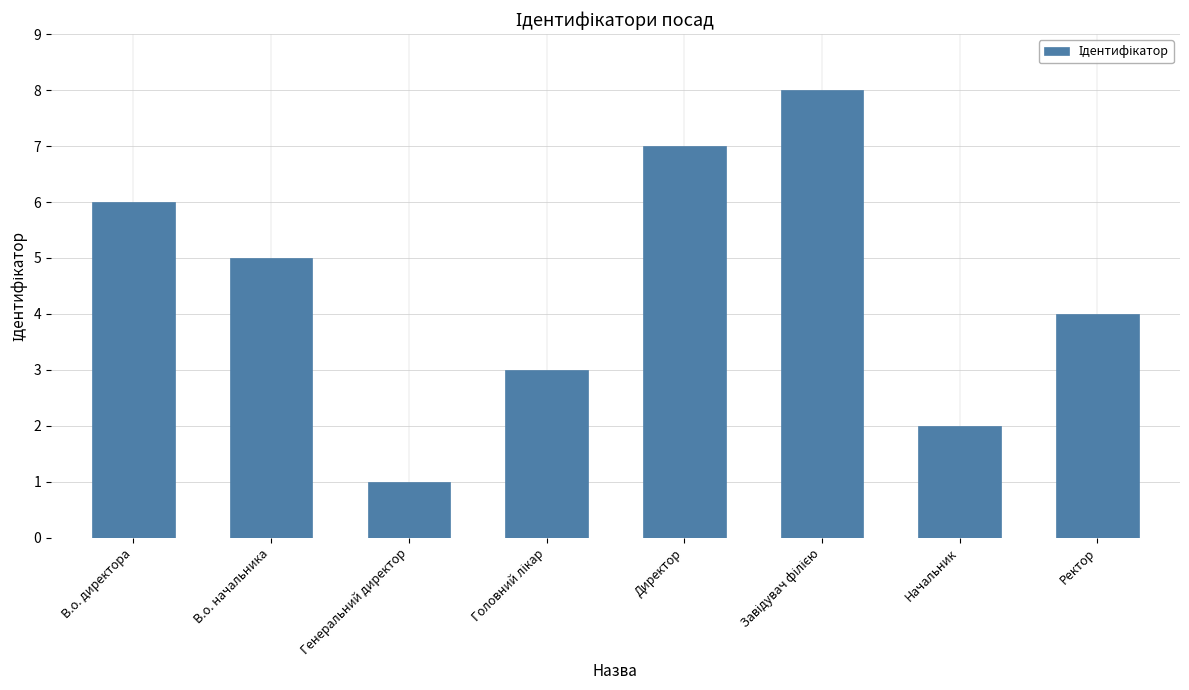

What is the change in value from Генеральний директор to Начальник?

+1